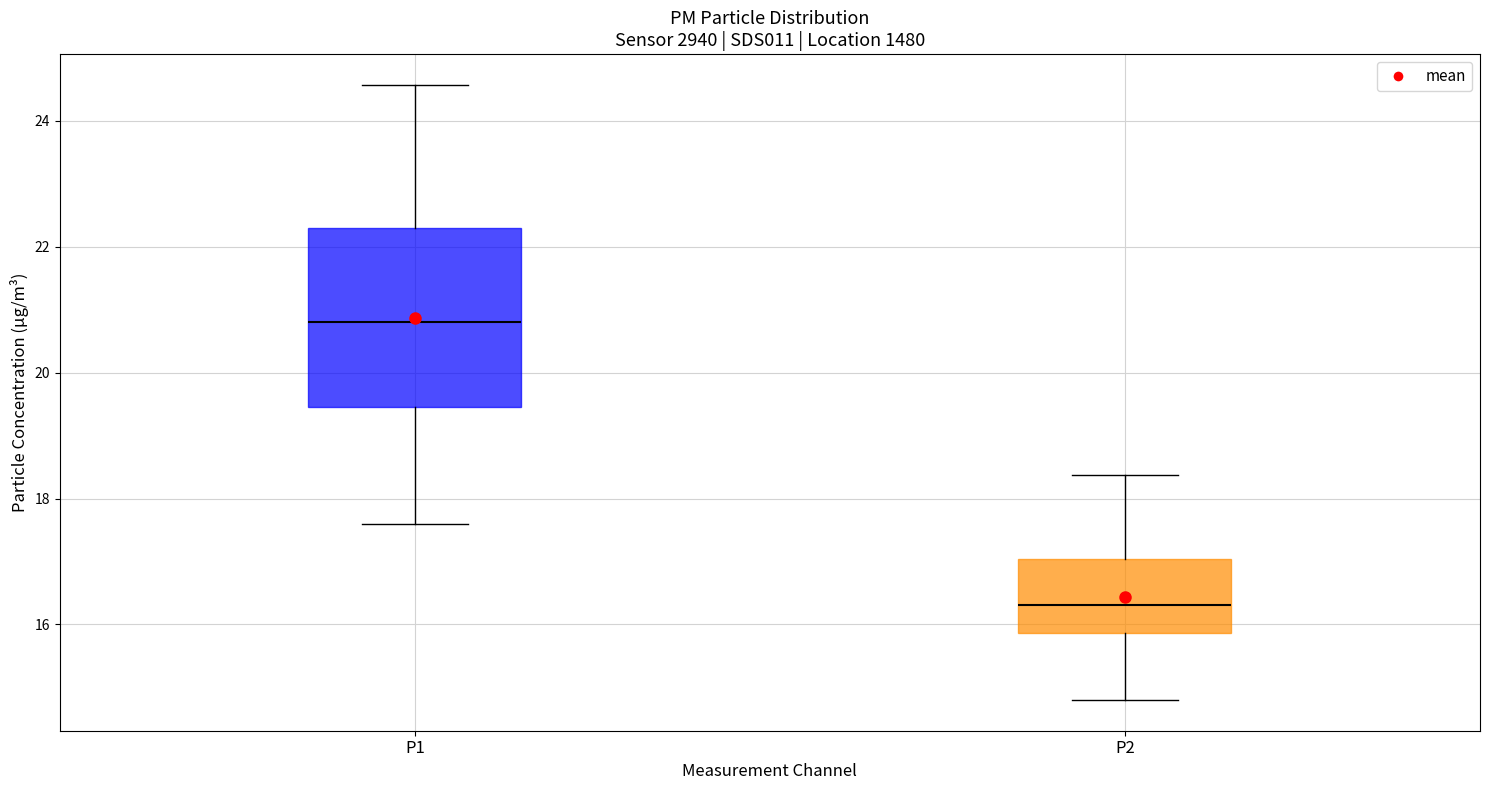

Which box has the highest median line?

P1